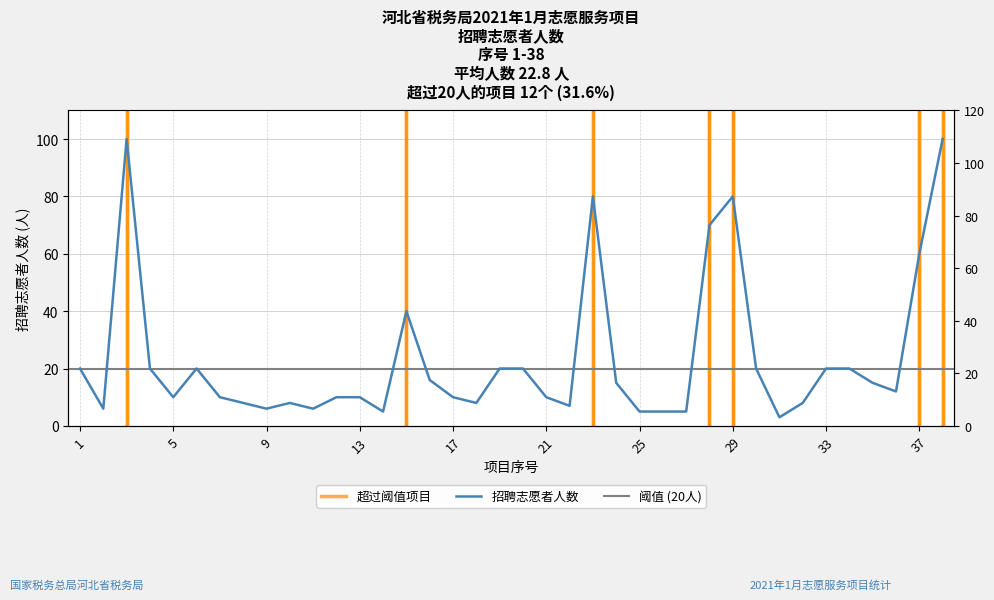

Does the chart have visible grid lines?

Yes